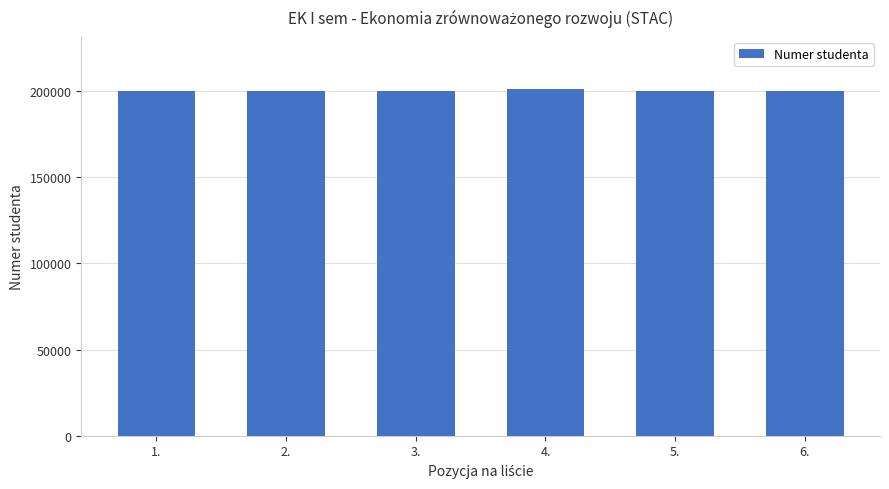

What is the smallest value displayed?

200023